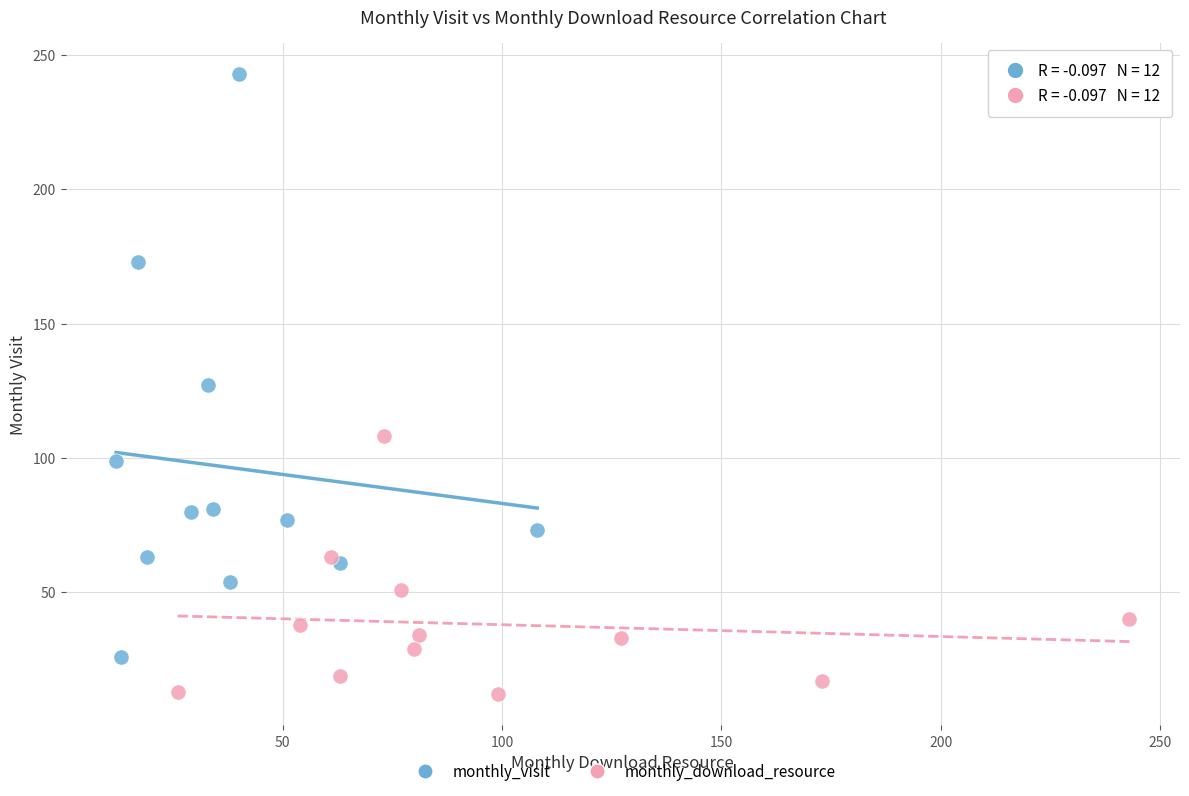

What are all the series names shown in the legend?

monthly_visit, monthly_download_resource